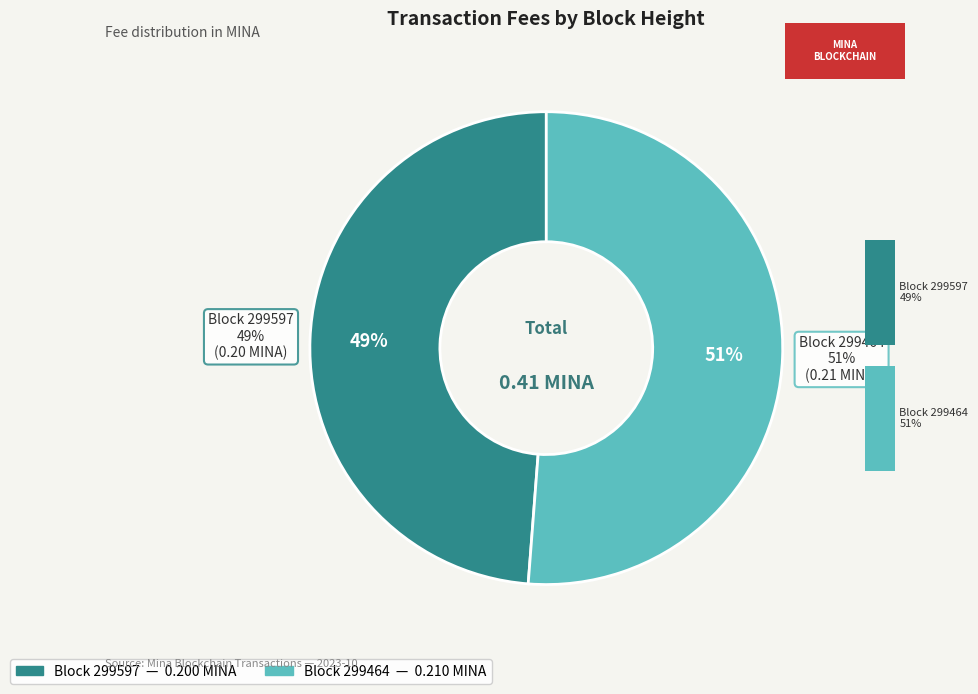

Which category has the smallest portion of the pie?

299597